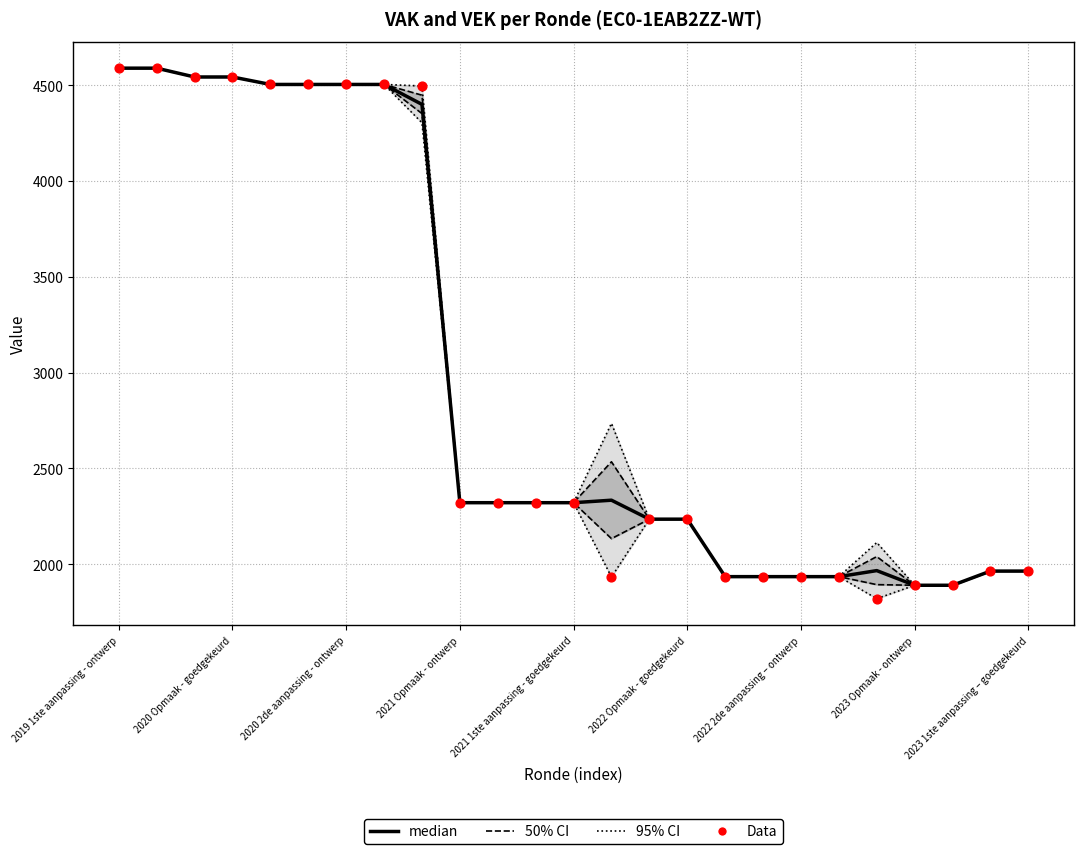

Which series has the largest Y range (max minus min)?

95% CI